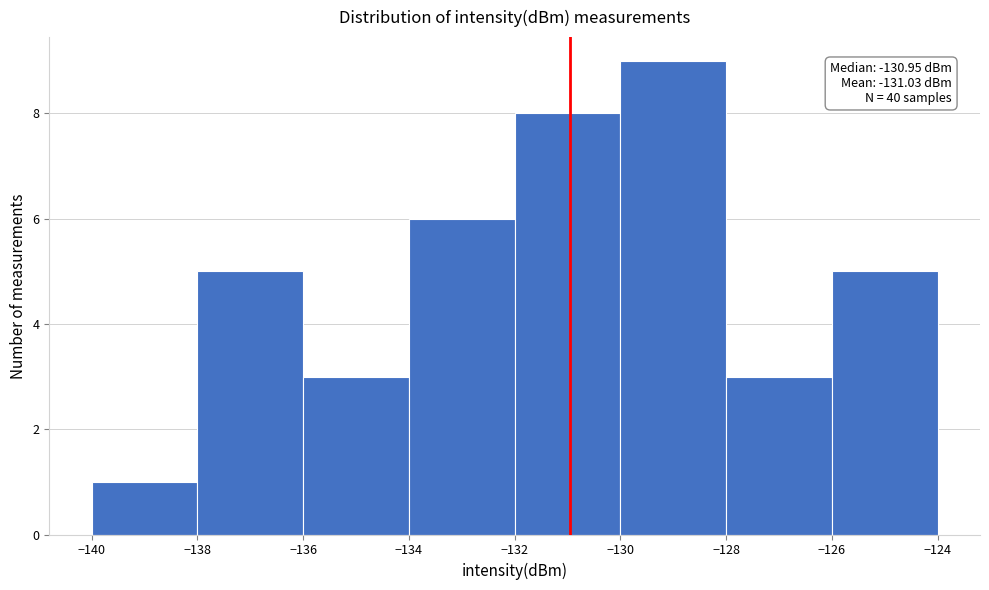

Which range on the x-axis has the tallest bar?

-130 to -128